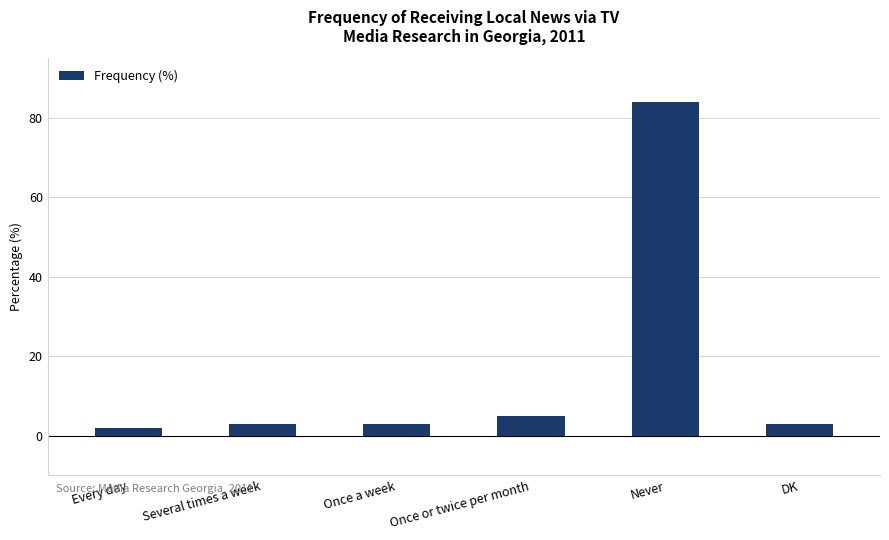

What position from the left is Once a week?

3